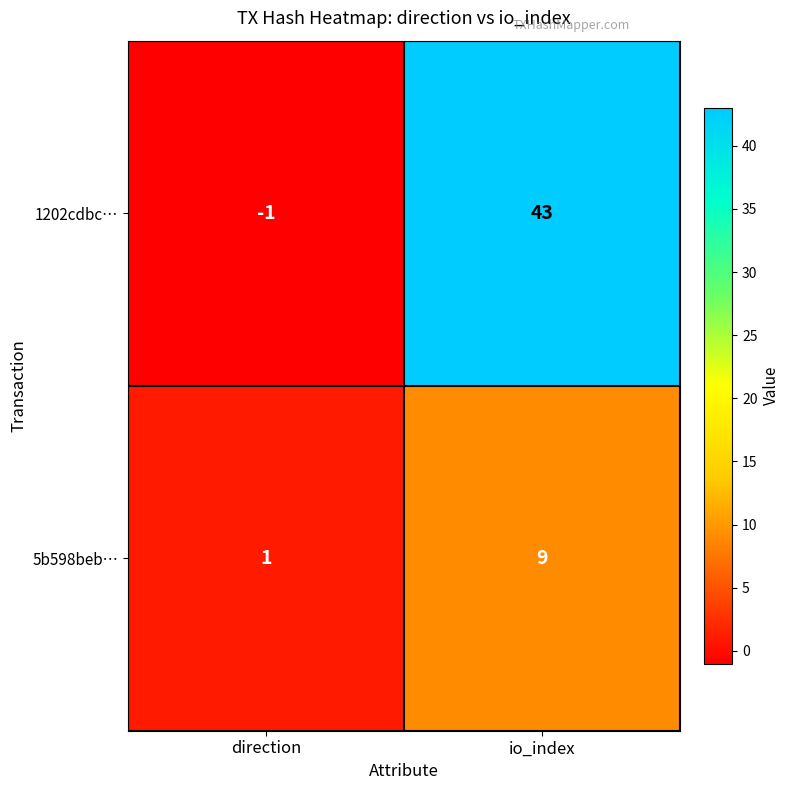

Between direction and io_index, which series saw the biggest shift?

1202cdbc…